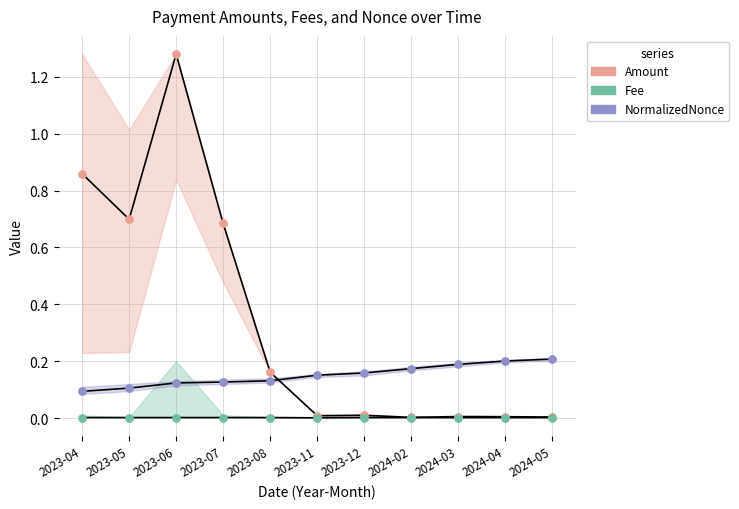

Which series contains the lowest Y value?

Fee